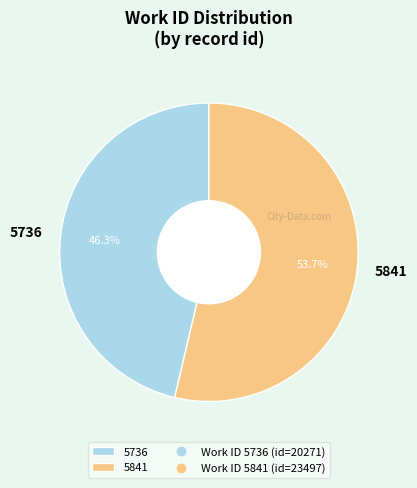

What percentage is NOT represented by 5841?

46.3%